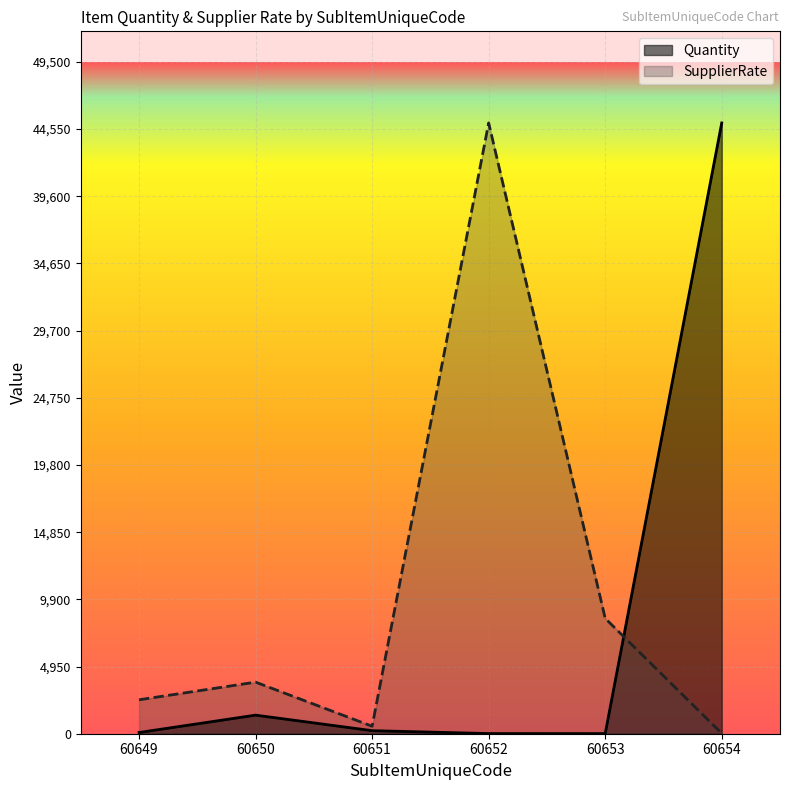

What is the value of the SupplierRate point at the 1st from the left?

2500.0